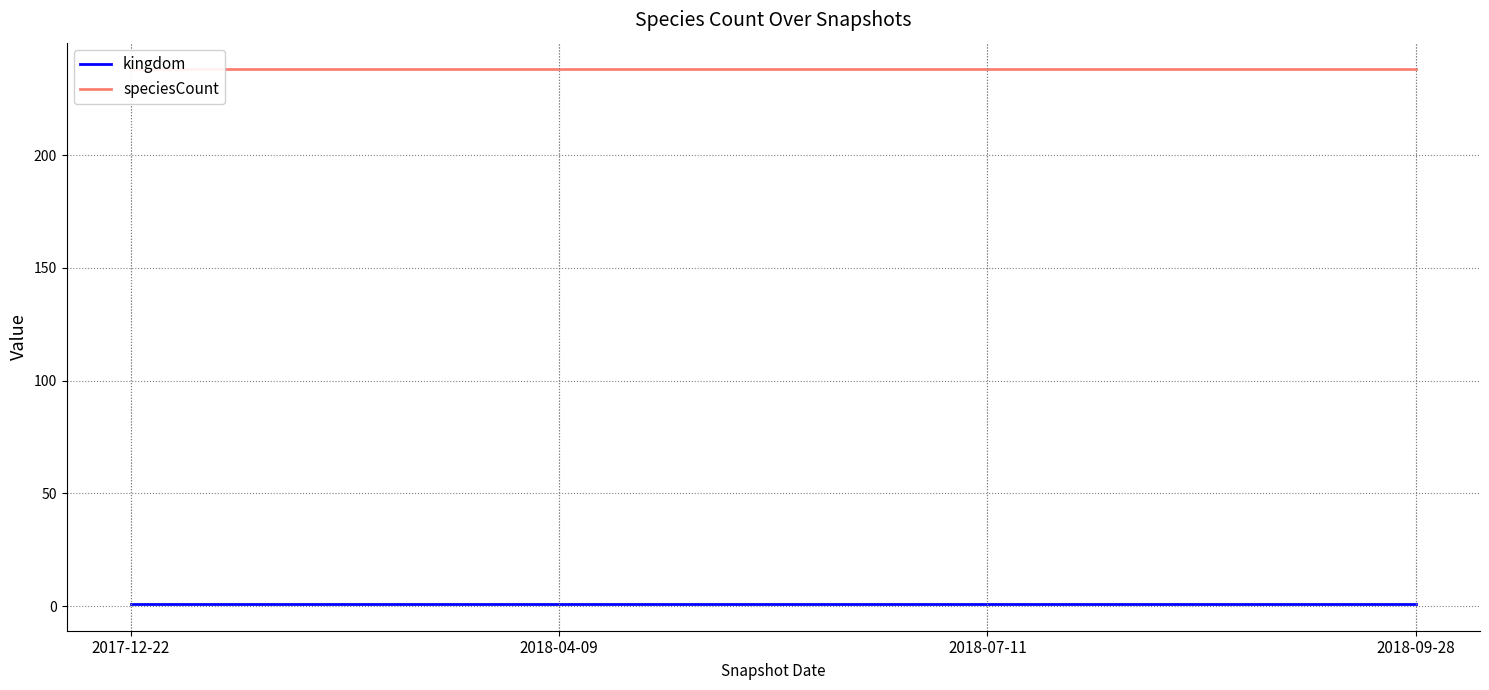

The kingdom series shows 1 at 2018-09-28. True or false?

False